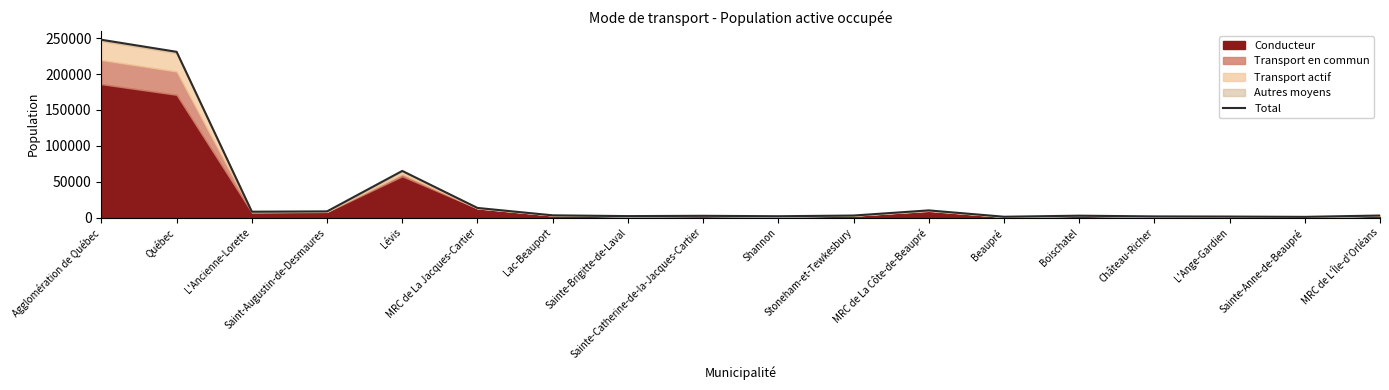

Where is the first local maximum?

Lévis